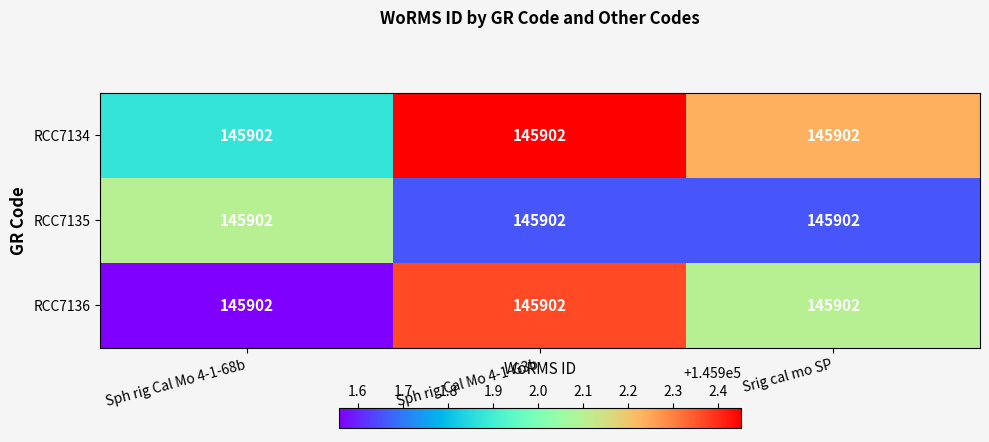

How many categories are shown in the chart?

3